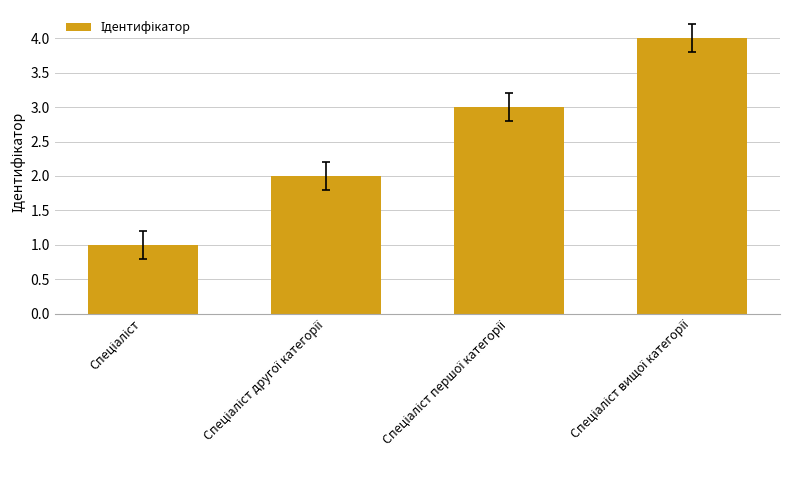

Reading left to right, list all the values displayed in this chart.

1	2	3	4